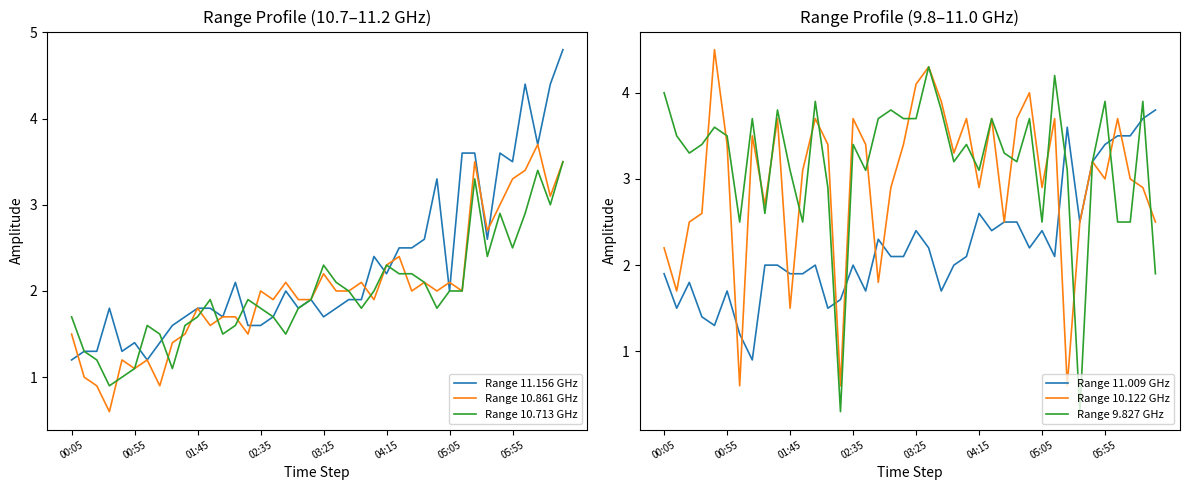

What is the minimum value shown in the chart?

0.3